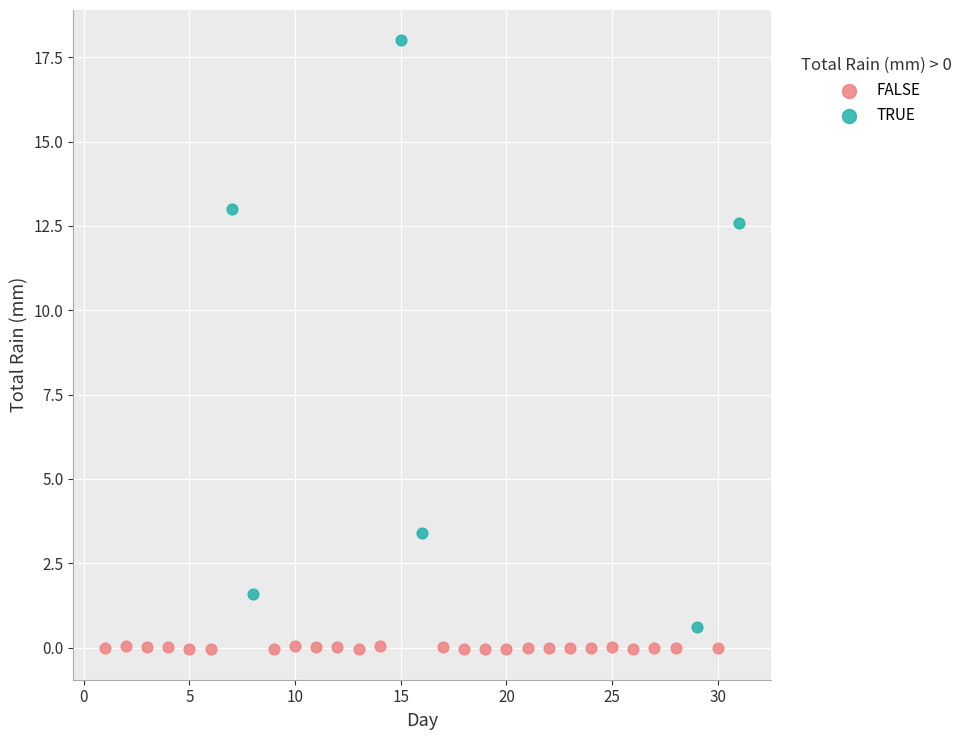

Which series contains the highest Y value?

TRUE